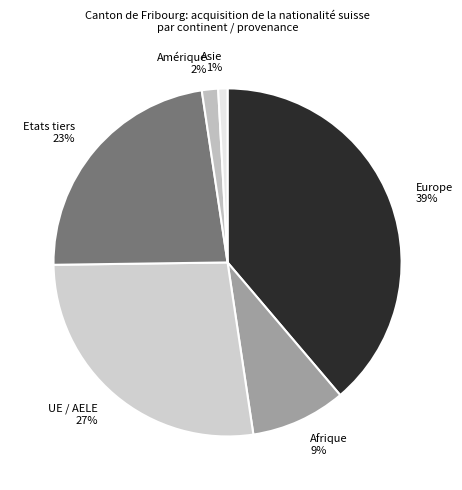

Rank the categories by value from lowest to highest.

Asie, Amérique, Afrique, Etats tiers, UE / AELE, Europe